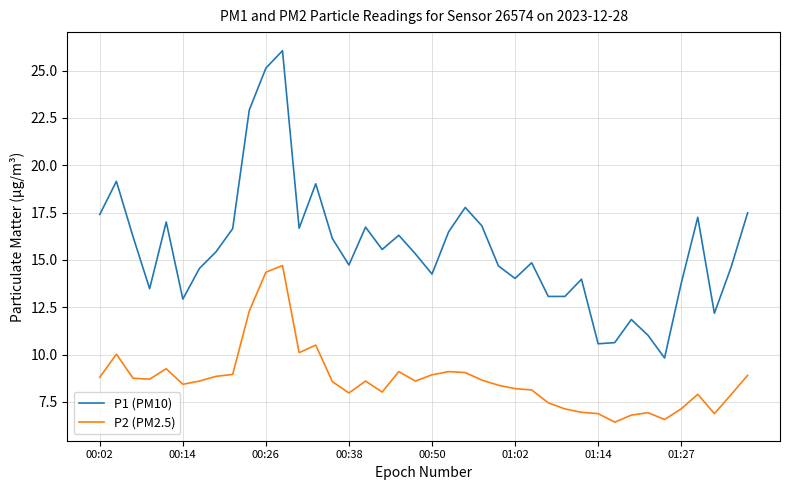

What is the difference between the maximum and minimum values in the P1 (PM10) series?

16.2